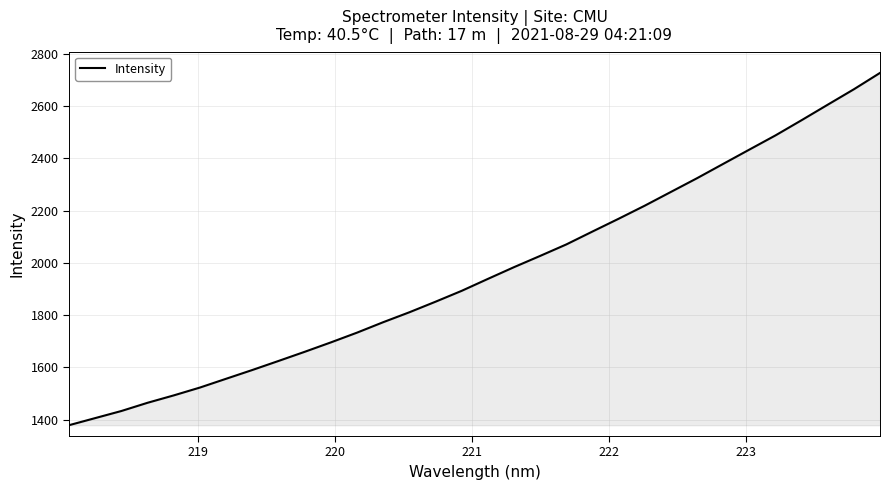

Does the chart display data point markers on the line(s)?

No